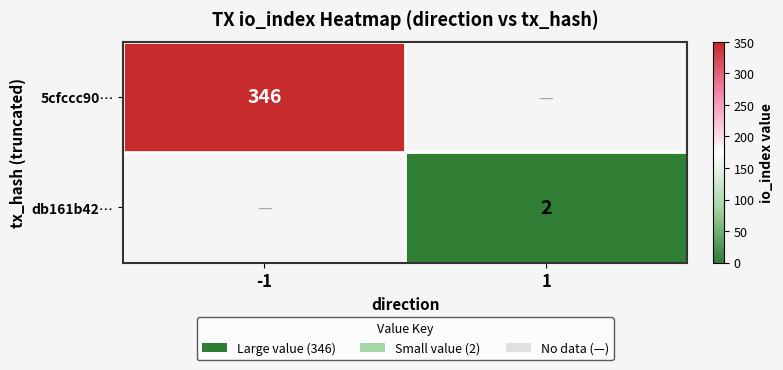

Is the value of db161b42… at 1 greater than the value of 5cfccc90… at -1?

No